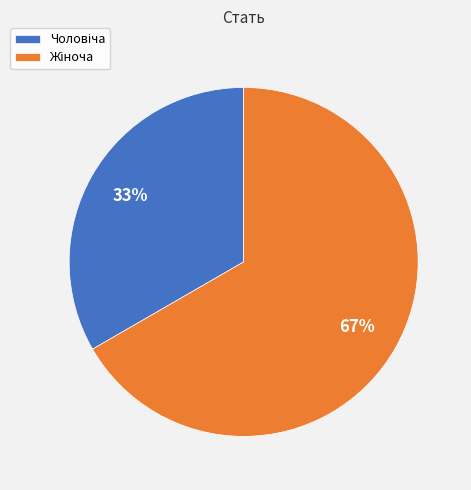

Does any single category account for the majority?

Yes